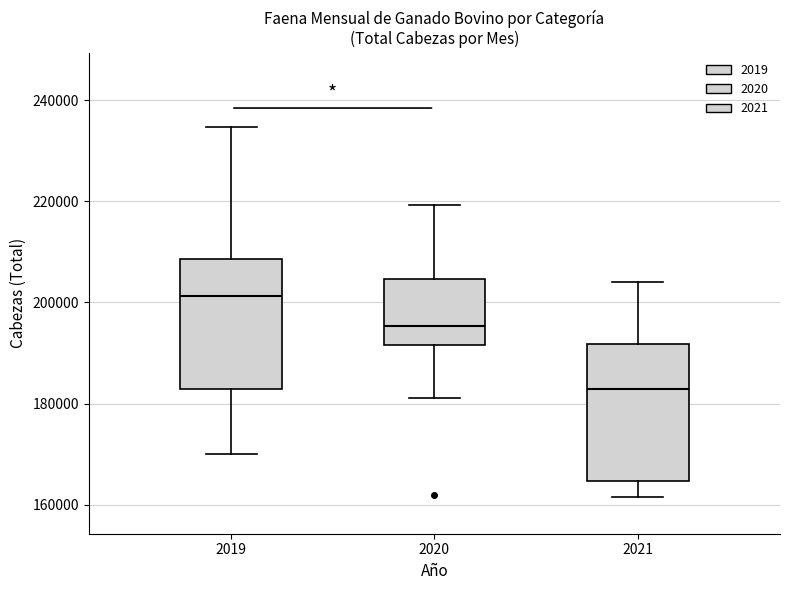

Where is the upper edge of the box at x = 2020 on the y-axis? The values are not printed on the chart, so give them approximately, as read against the axis.

204000